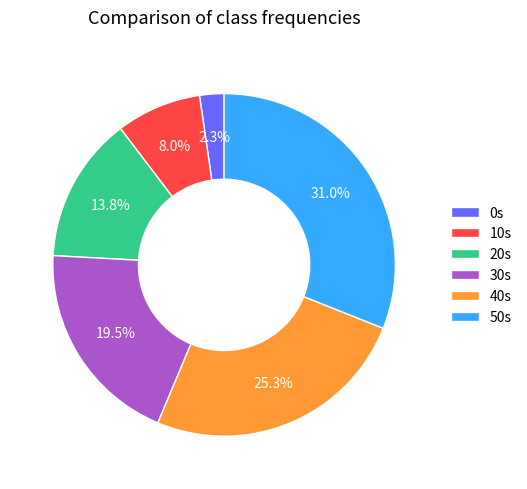

Which has a higher value, 0s or 20s?

20s